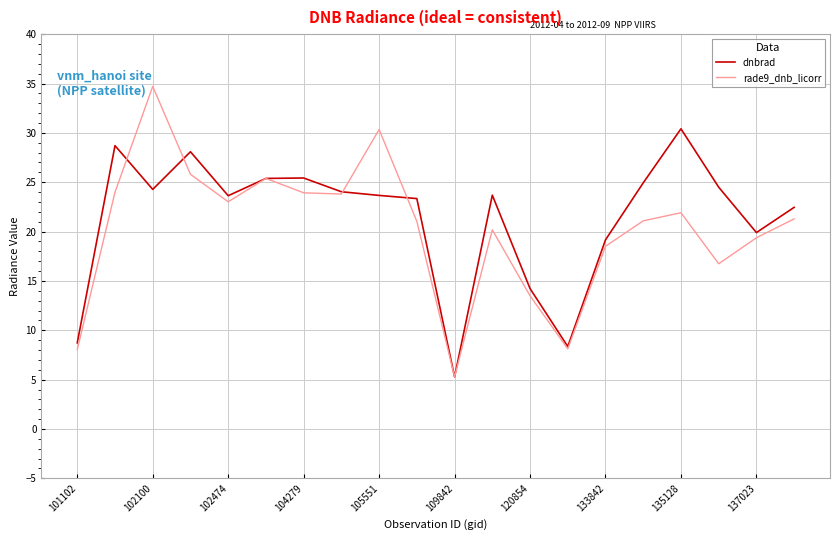

How many distinct data groups are displayed?

2